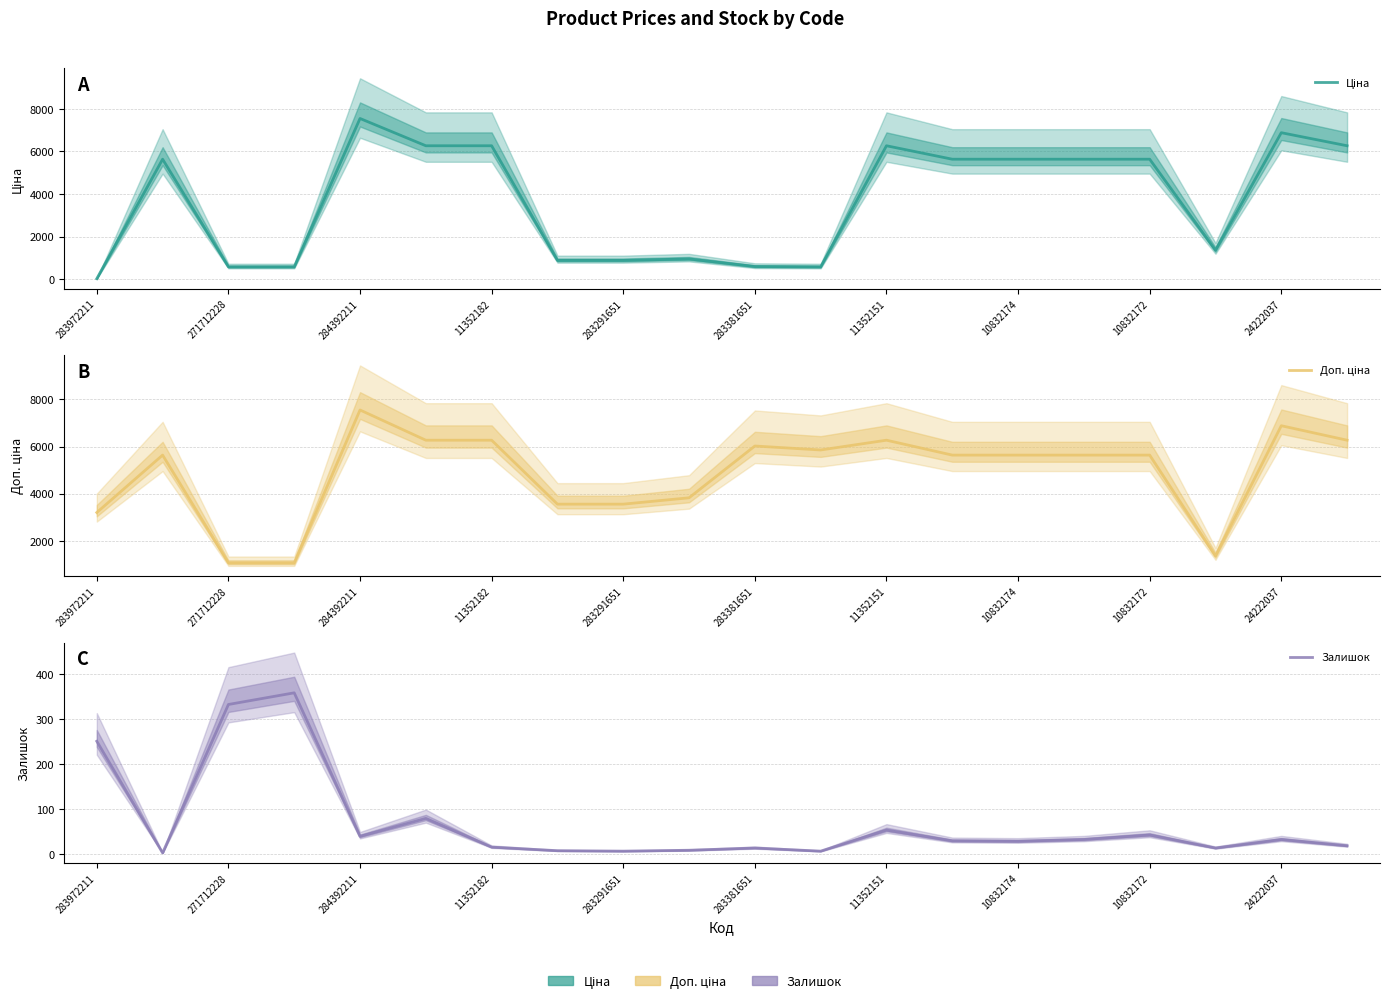

What are all the series names shown in the legend?

Ціна, Доп. ціна, Залишок